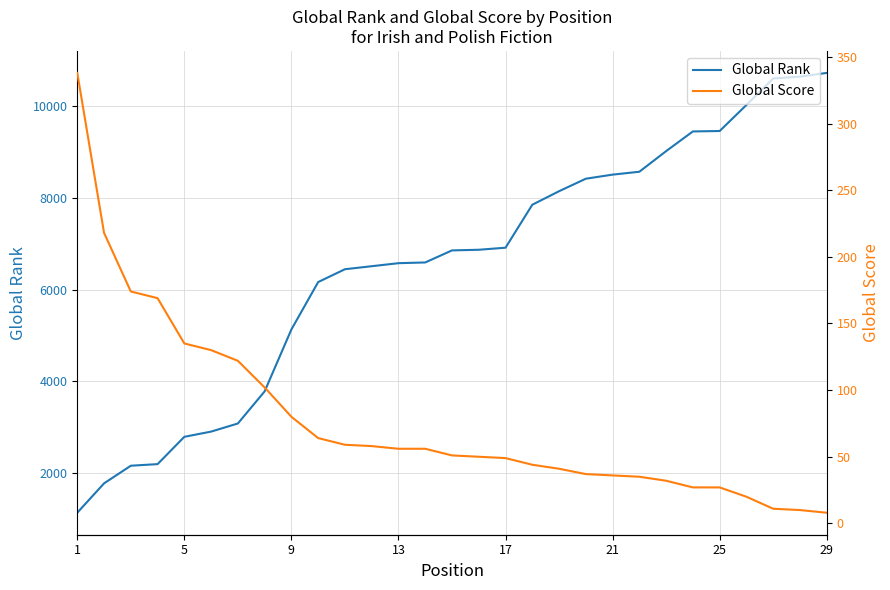

What is the greatest value displayed?

10729